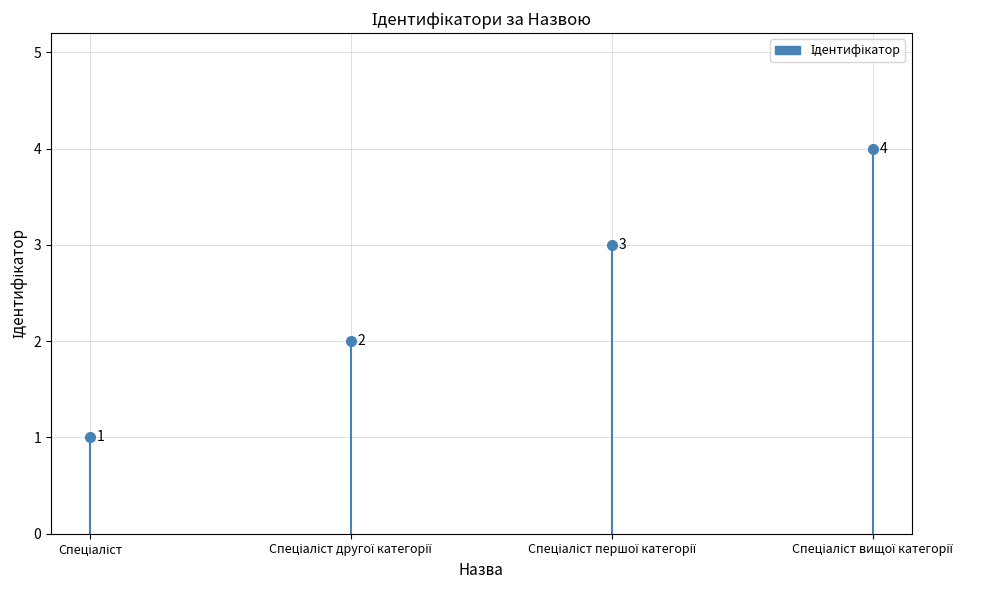

Reading left to right, transcribe all the data shown in this chart.

Спеціаліст=1	Спеціаліст другої категорії=2	Спеціаліст першої категорії=3	Спеціаліст вищої категорії=4